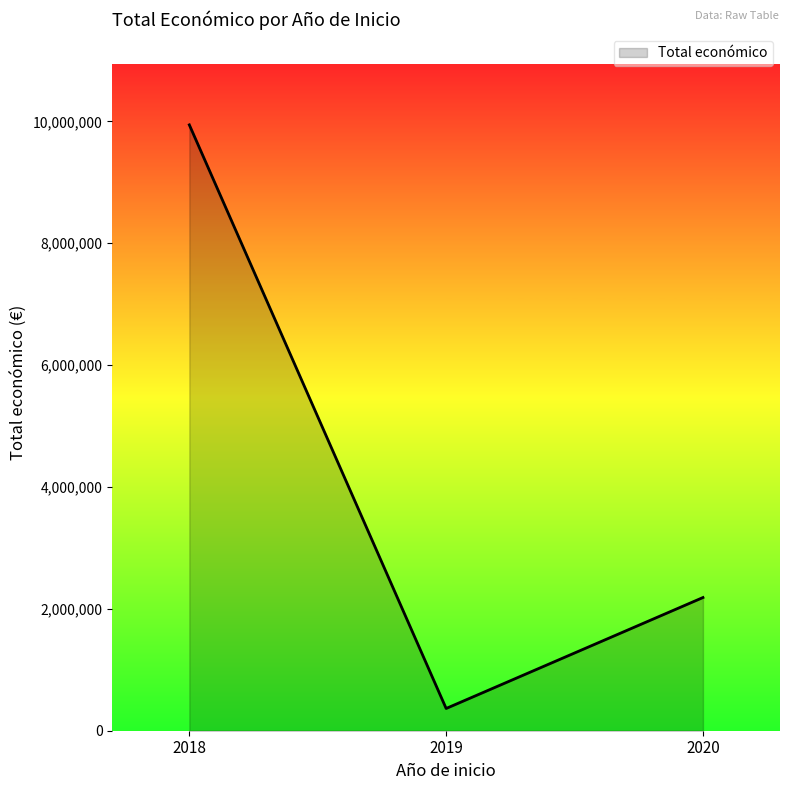

Read the value at 2018, to the nearest 10.

9942920